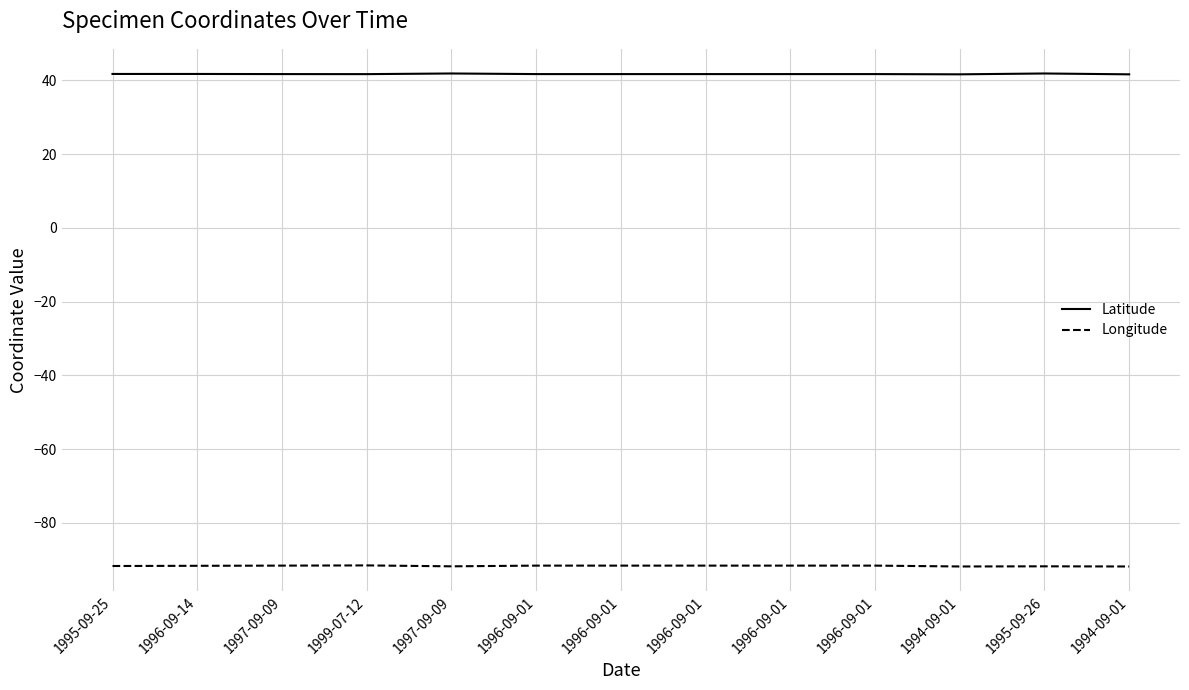

At which category is the sum across all series the highest?

1999-07-12